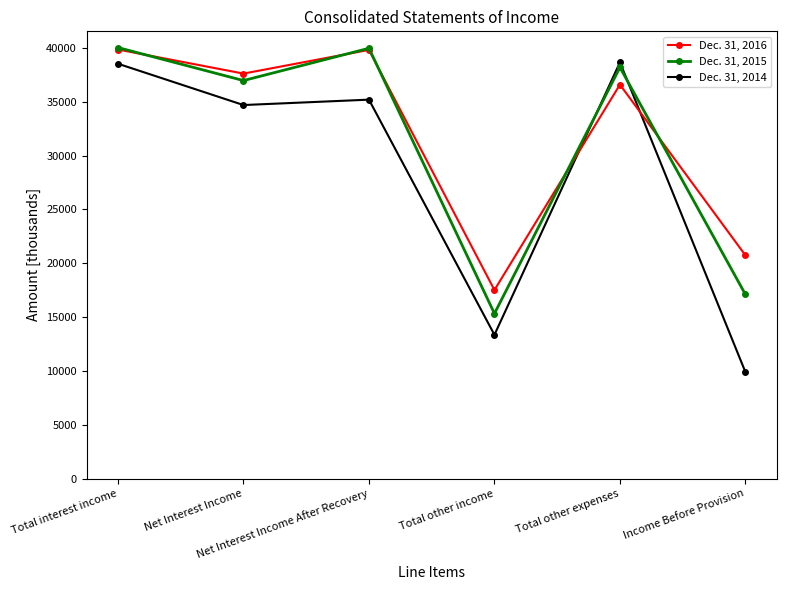

True or false: Dec. 31, 2014 and Dec. 31, 2015 intersect in this chart.

True